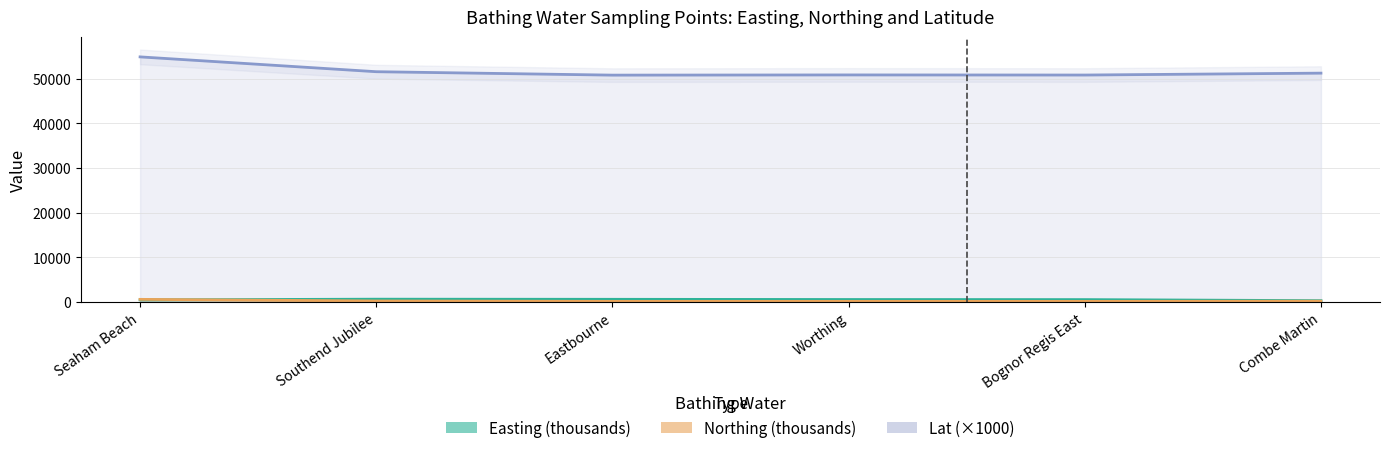

What is the minimum value shown in the chart?

98.4